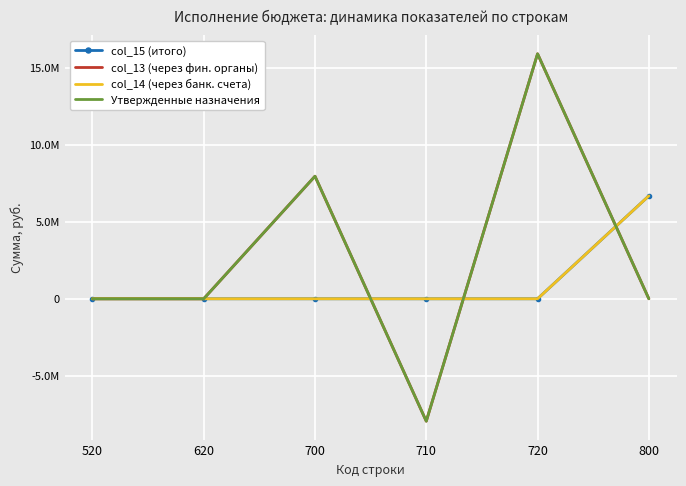

What is the minimum value shown in the chart?

-7945052.0